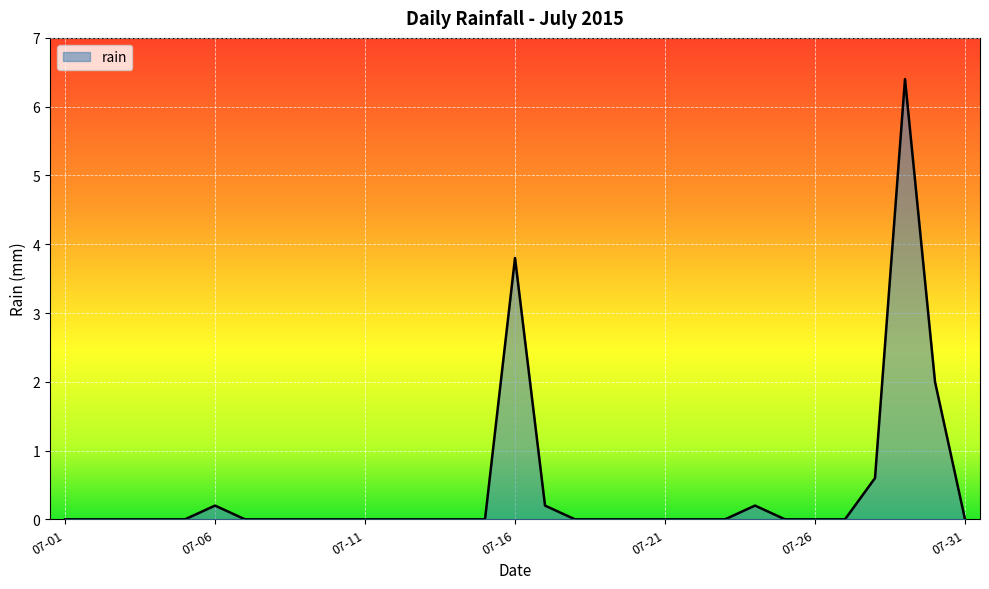

What is the difference between the maximum and minimum values?

6.4